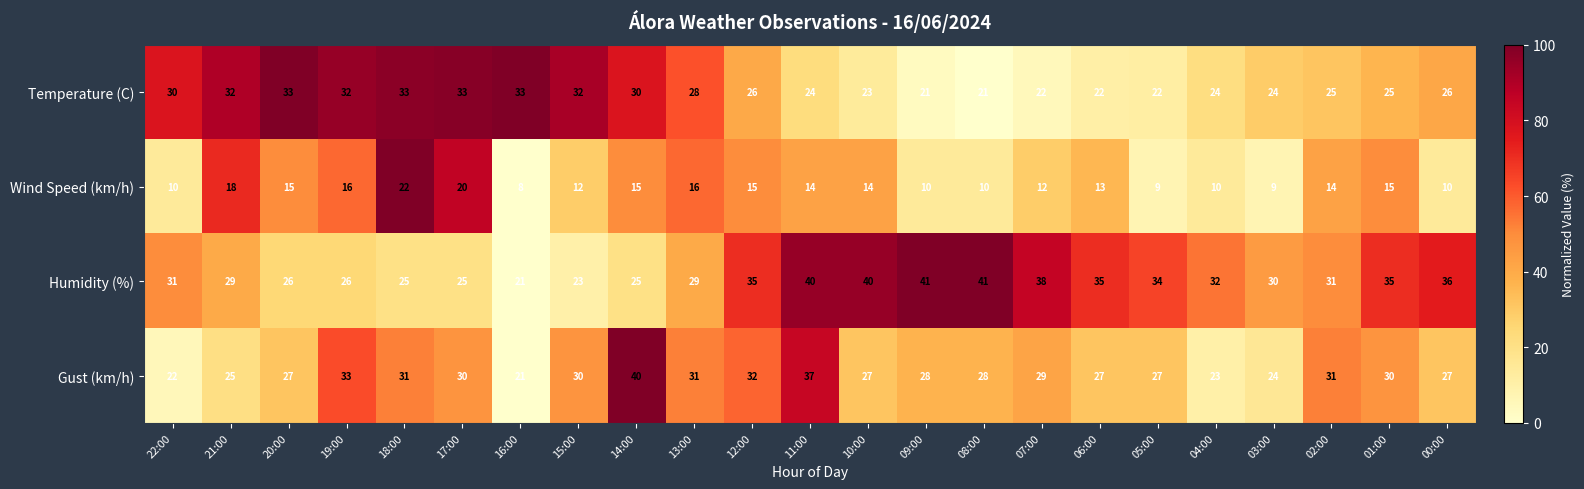

What is the difference between the highest and lowest values at 01:00?

20